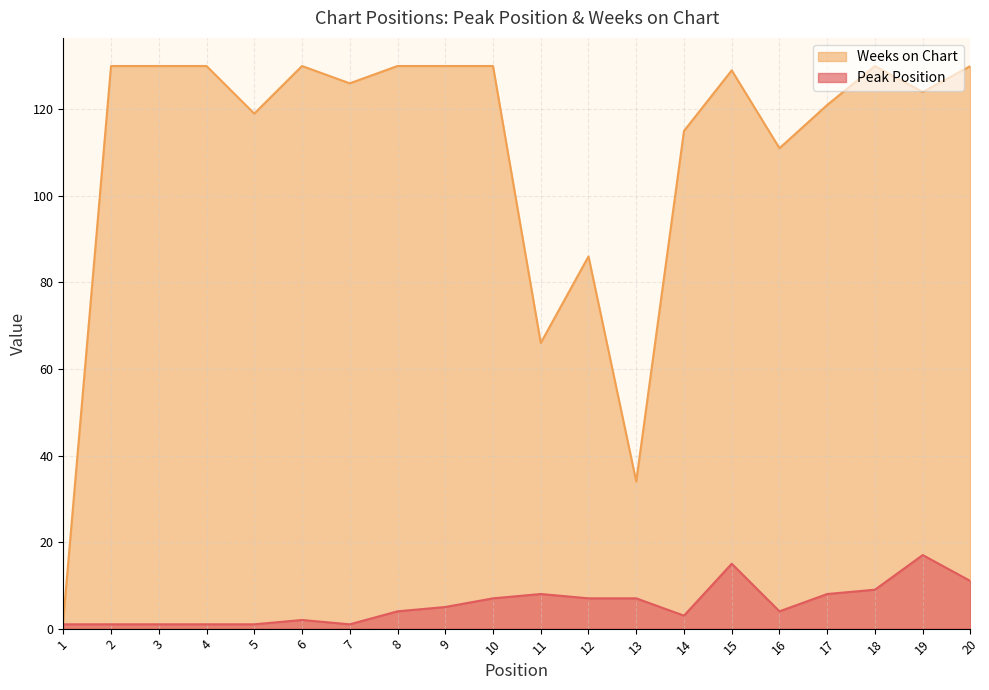

Reading right to left, extract all data points from this chart.

Peak Position: 20=11	19=17	18=9	17=8	16=4	15=15	14=3	13=7	12=7	11=8	10=7	9=5	8=4	7=1	6=2	5=1	4=1	3=1	2=1	1=1
Weeks on Chart: 20=130	19=124	18=130	17=121	16=111	15=129	14=115	13=34	12=86	11=66	10=130	9=130	8=130	7=126	6=130	5=119	4=130	3=130	2=130	1=2